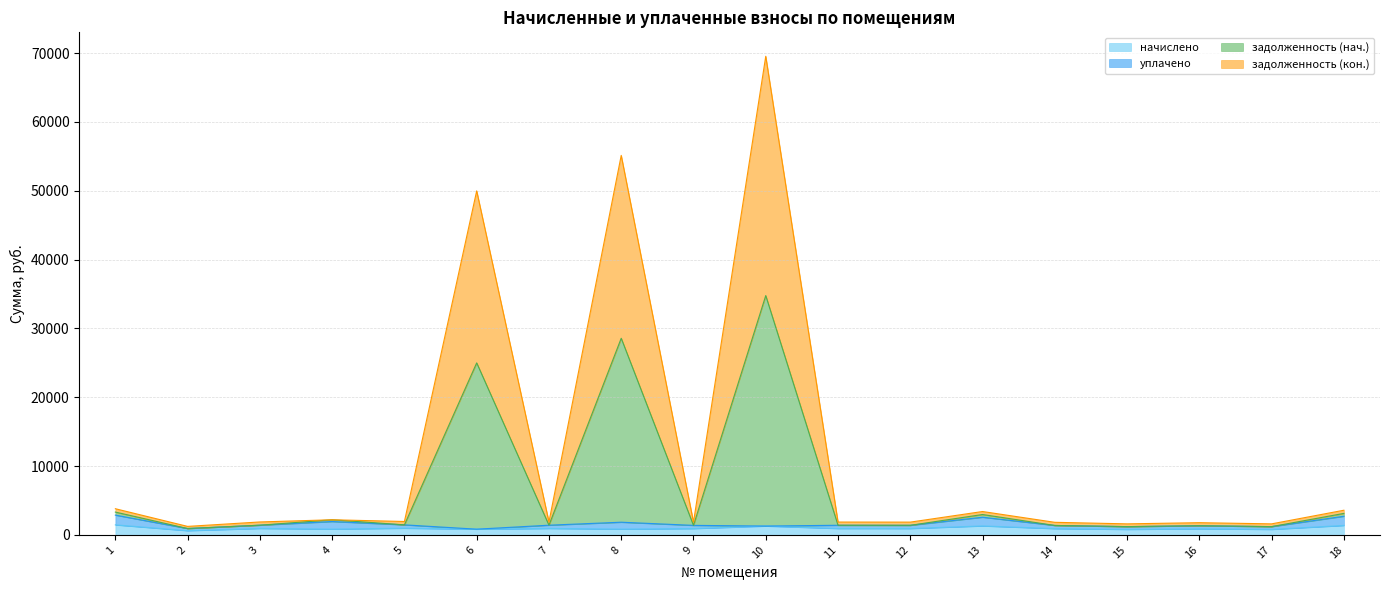

True or false: начислено and задолженность (кон.) cross at least once.

False